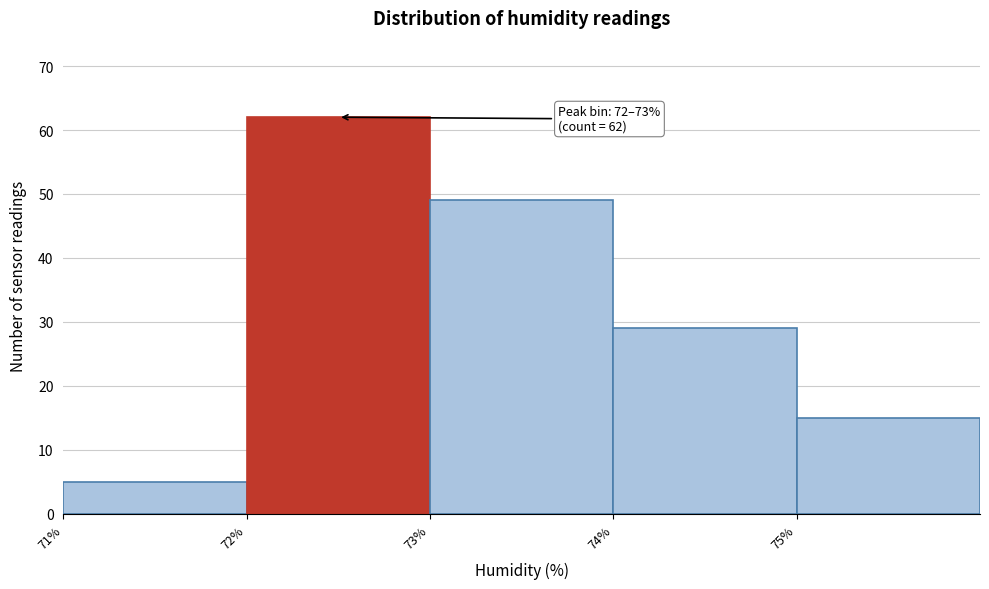

Which range on the x-axis has the tallest bar?

72 to 73